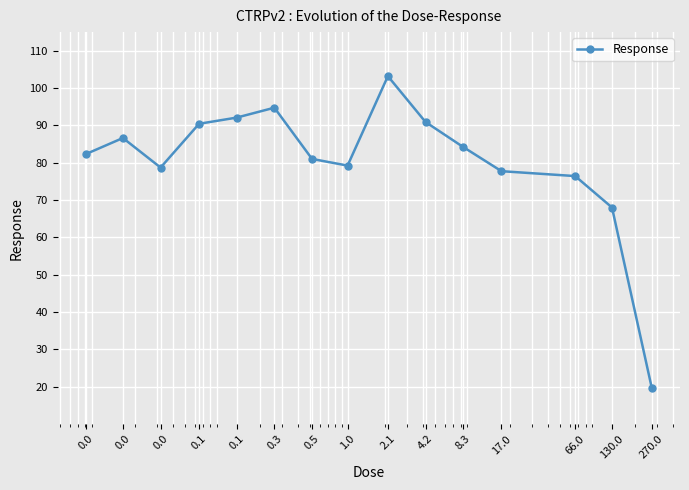

What is the sum of all values?

1205.6